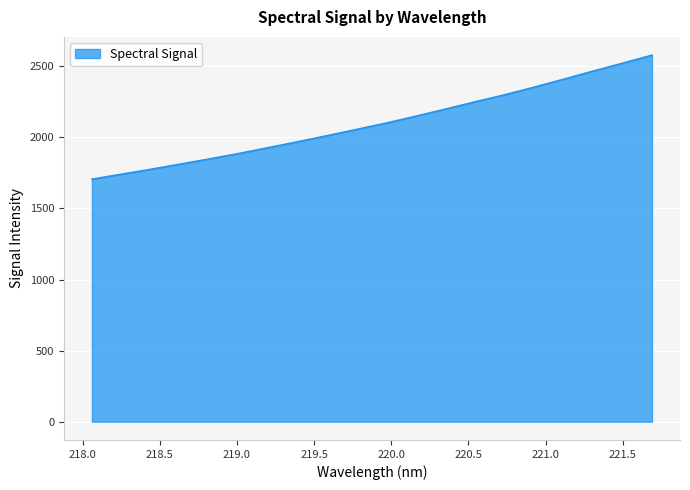

What is the minimum value shown in the chart?

1706.2